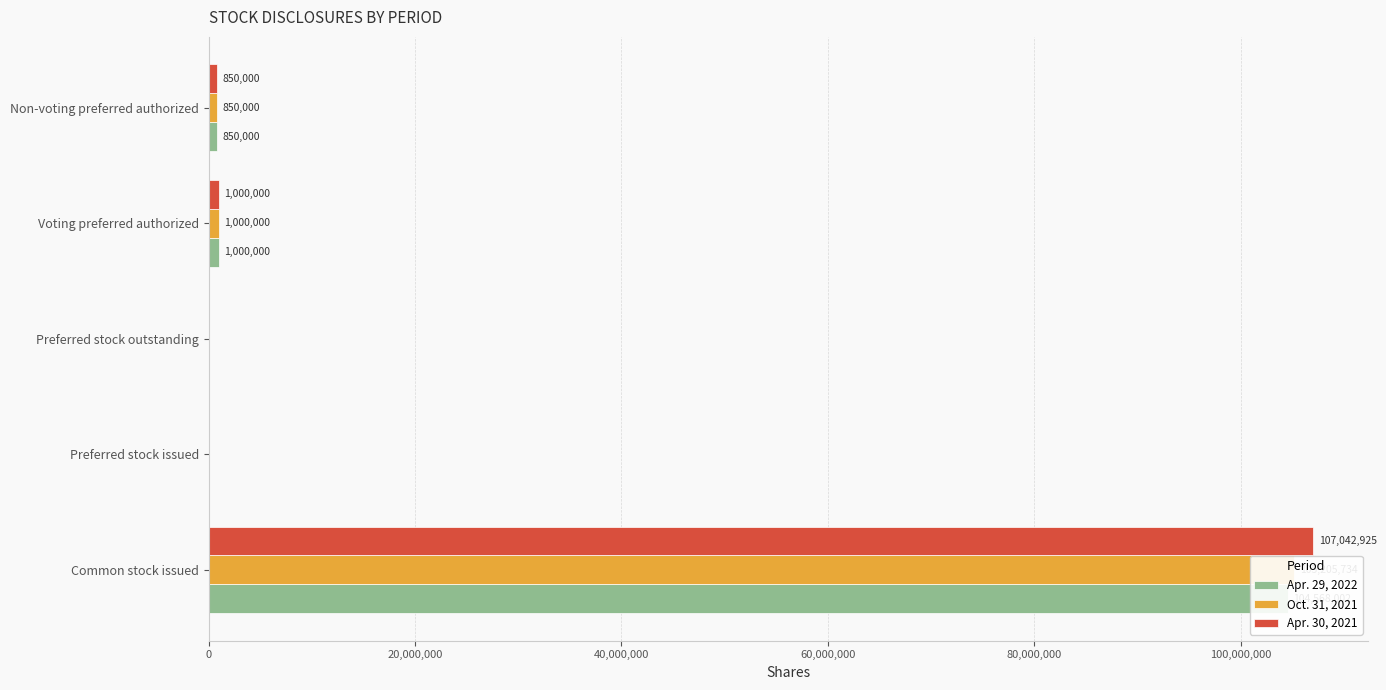

What is the maximum value shown in the chart?

107042925